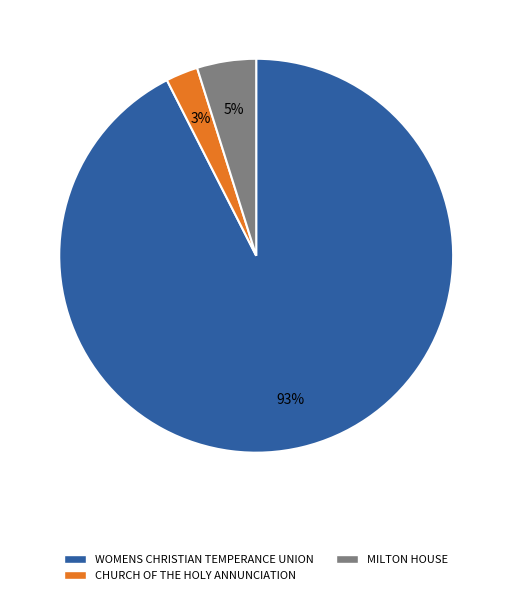

To the nearest percent, what is the combined percentage of WOMENS CHRISTIAN TEMPERANCE UNION and CHURCH OF THE HOLY ANNUNCIATION?

95%